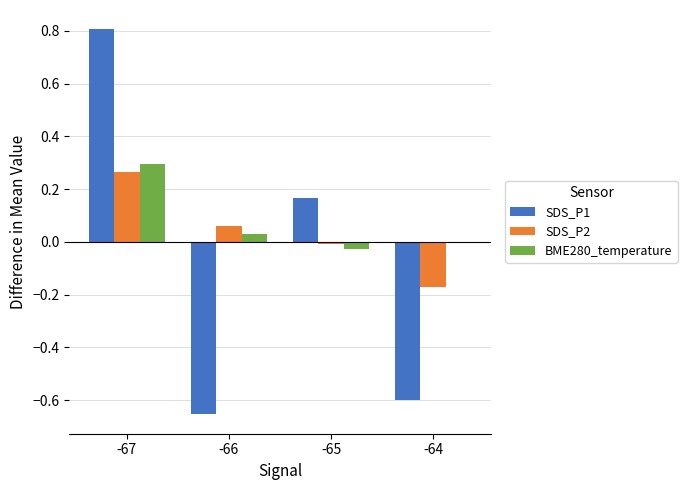

At which label does SDS_P2 reach its peak?

-67